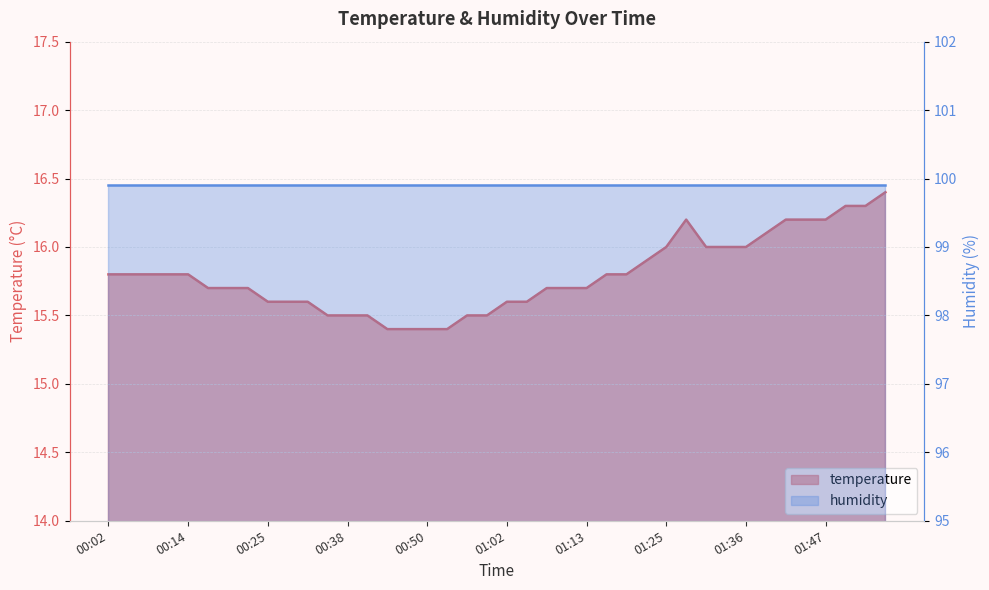

Rank the categories by value from highest to lowest.

01:56, 01:50, 01:53, 01:28, 01:42, 01:45, 01:47, 01:39, 01:25, 01:30, 01:33, 01:36, 01:22, 00:02, 00:05, 00:08, 00:10, 00:14, 01:16, 01:19, 00:16, 00:20, 00:23, 01:08, 01:11, 01:13, 00:25, 00:28, 00:32, 01:02, 01:05, 00:35, 00:38, 00:41, 00:56, 00:59, 00:44, 00:47, 00:50, 00:53